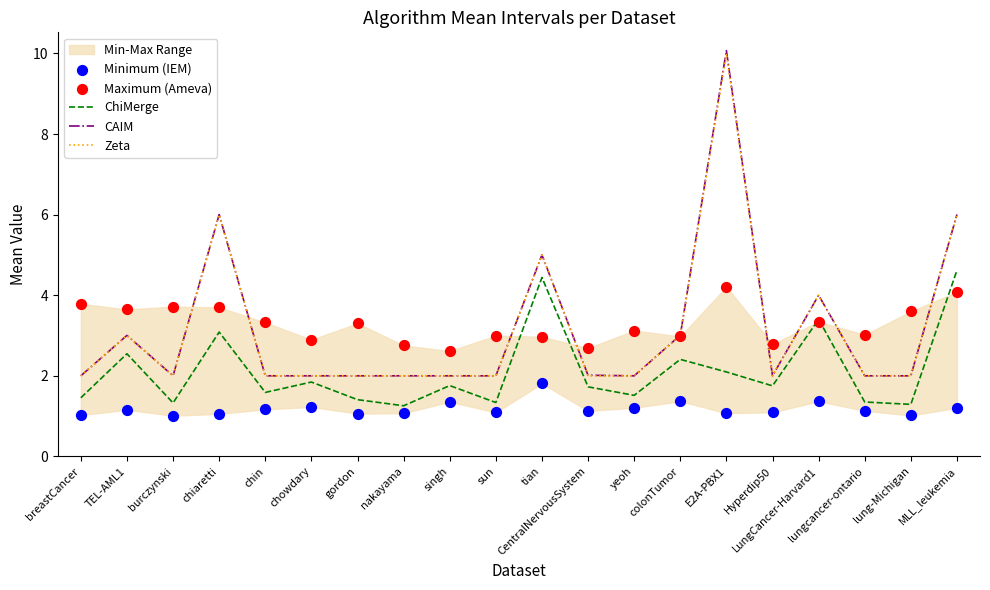

Which series has the largest total across all categories?

Maximum (Ameva)